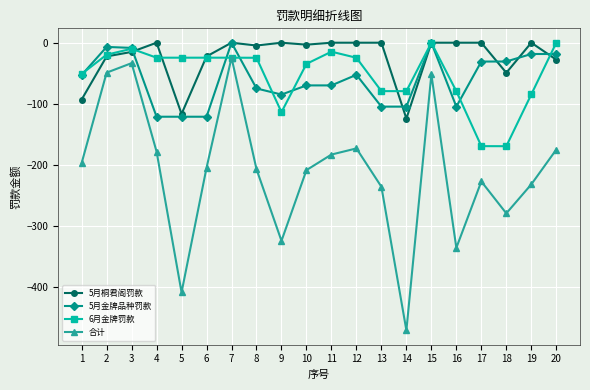

How many data points in 5月金牌品种罚款 are less than -53?

10